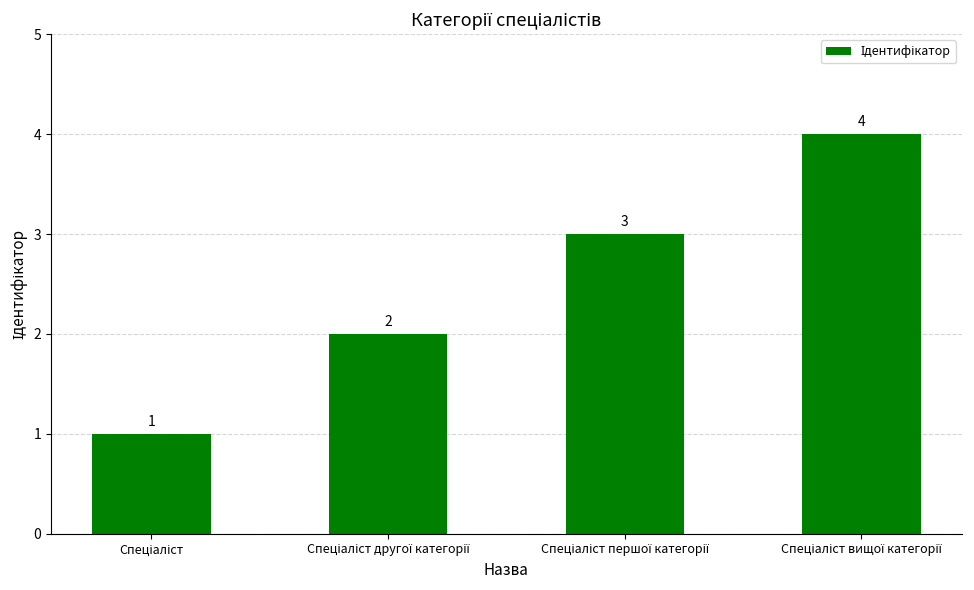

What is the value of the 1st bar from the left?

1